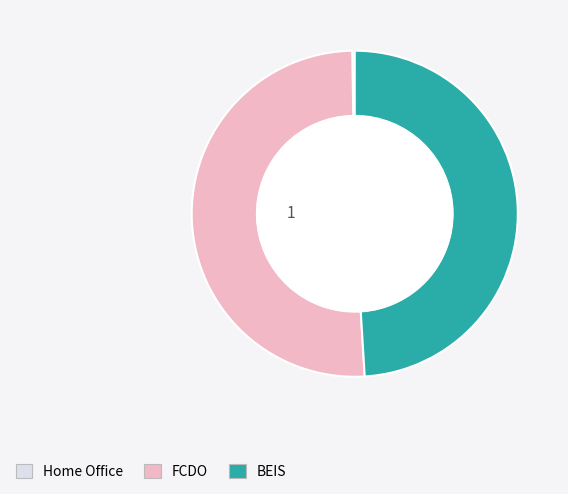

Does any single category account for the majority?

Yes